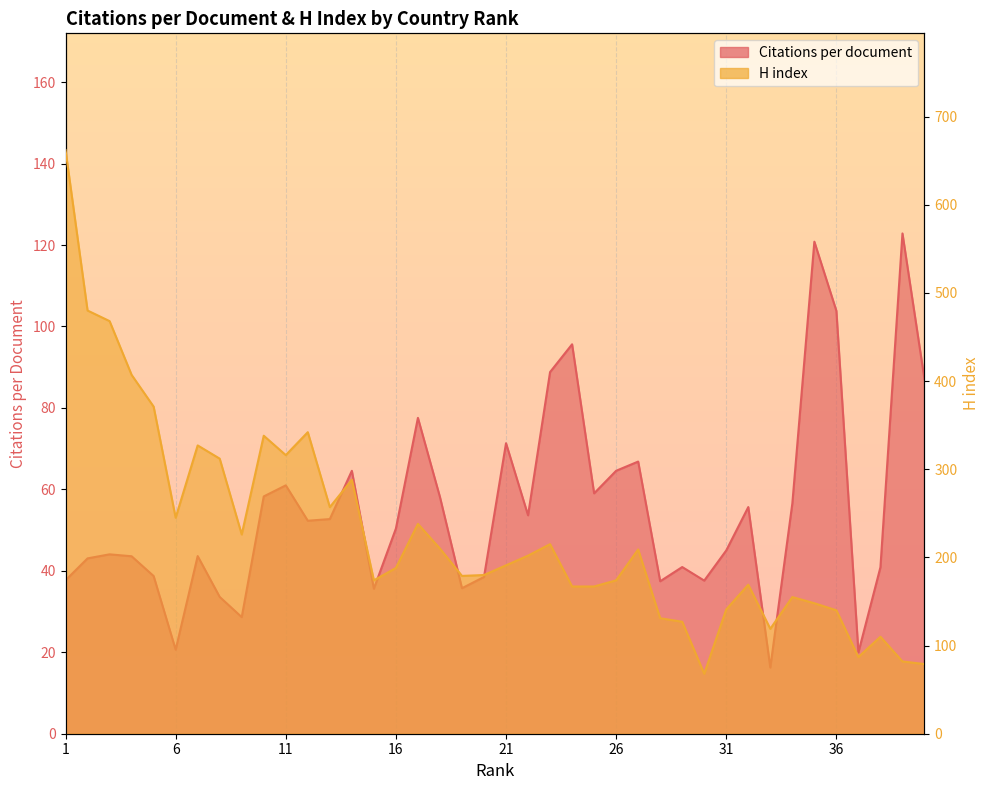

At which label is H index closest to 365?

5